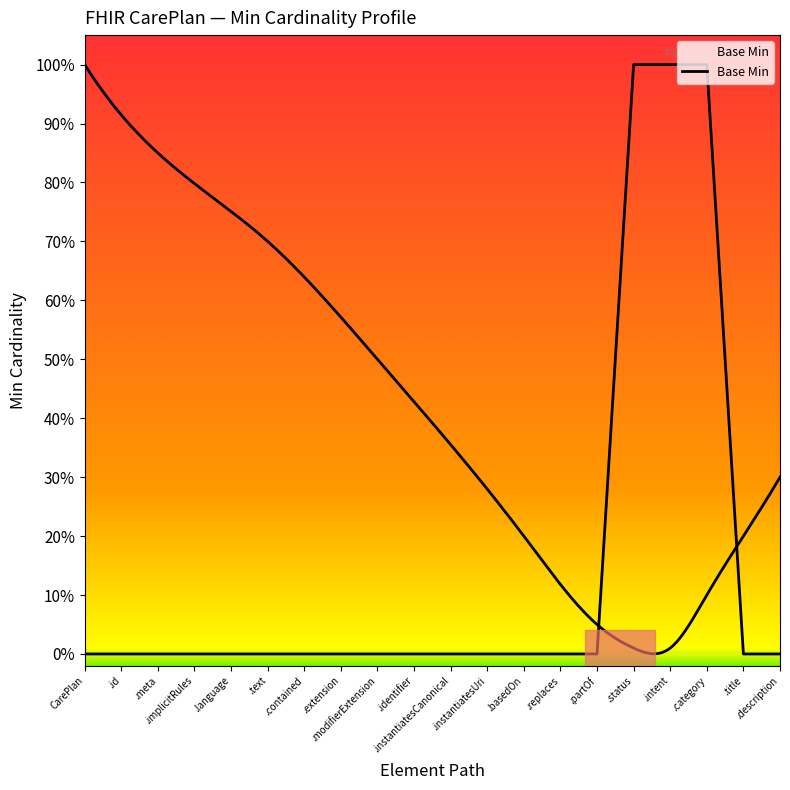

The chart shows a value of 0 at .language. True or false?

True